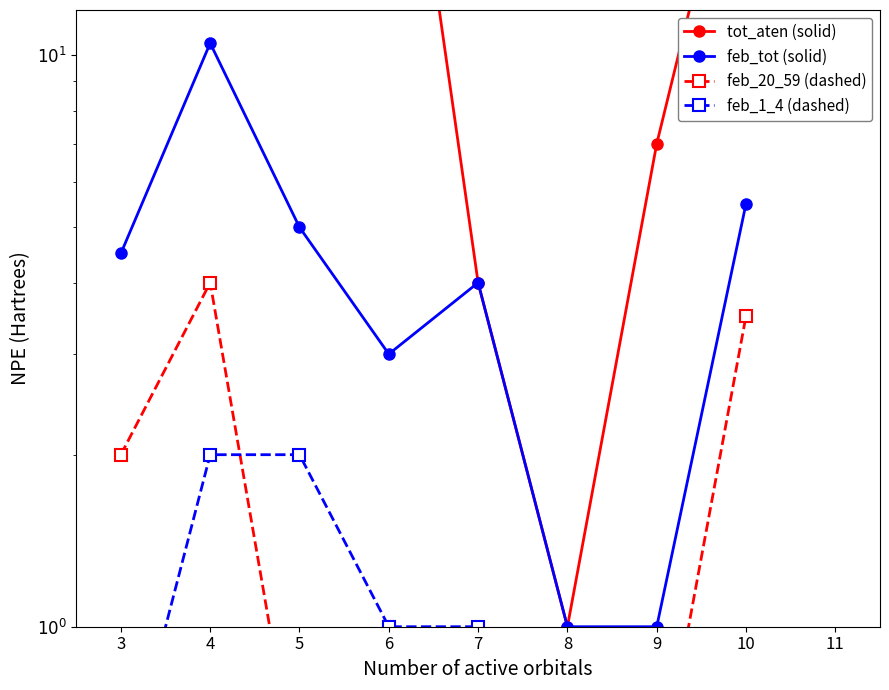

Where does the feb_tot (solid) series first go above 4?

3